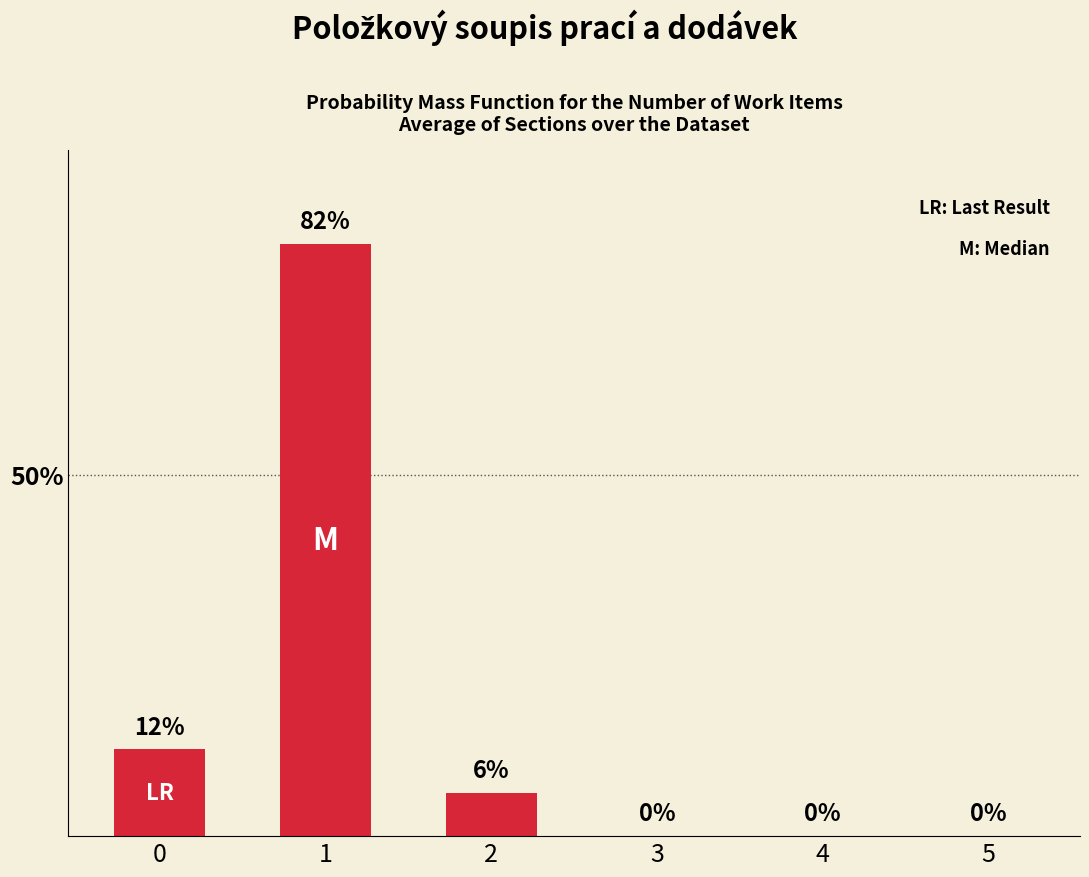

True or false: the data shows 0 at 4.

True